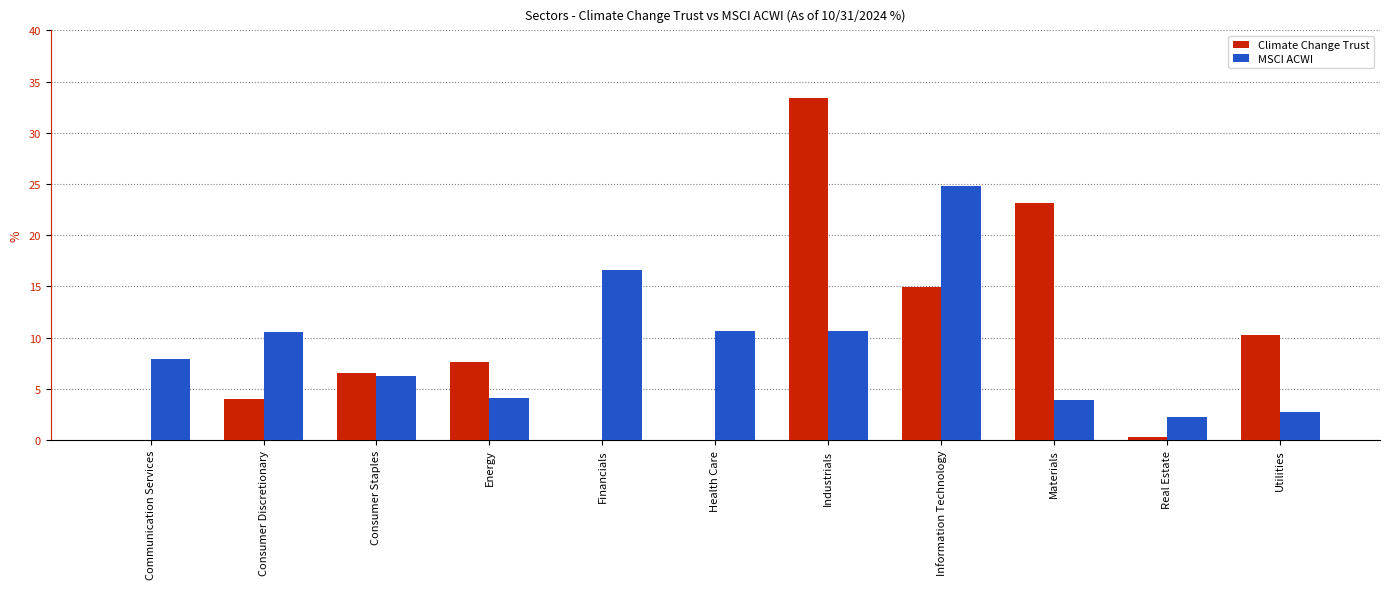

How many data points does each series have?

11